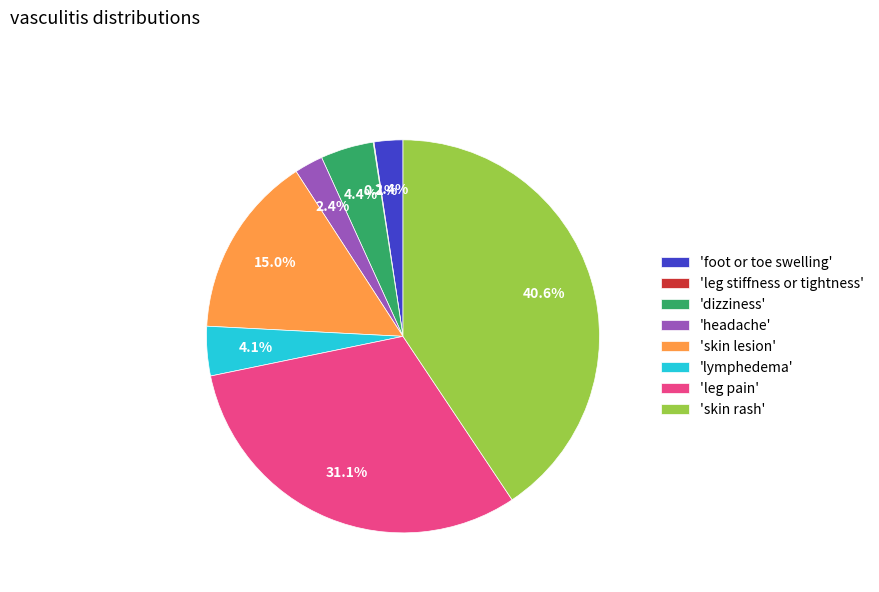

Combined, do 'skin rash' and 'skin lesion' account for over 50%?

Yes